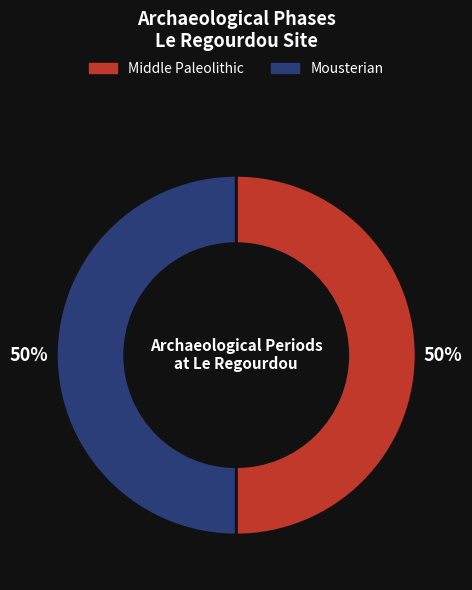

What is the ratio of the value at Middle Paleolithic to the value at Mousterian?

1.0